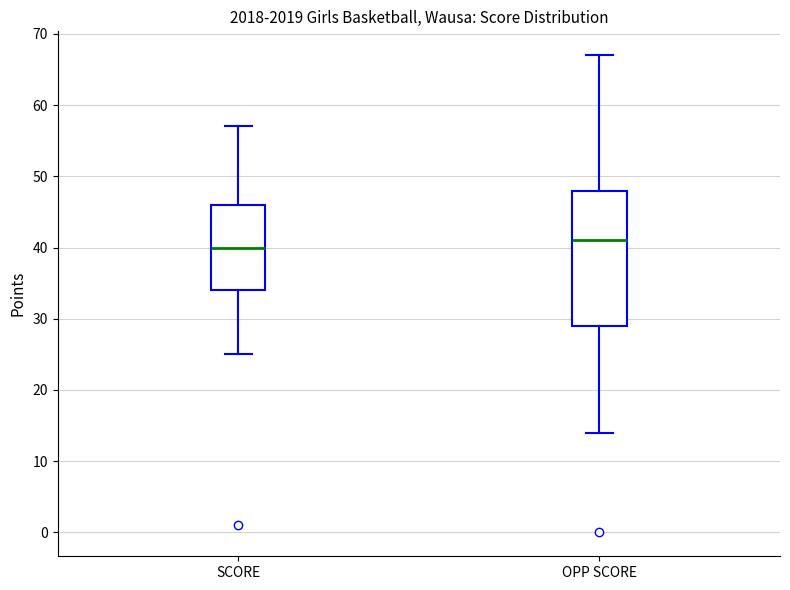

Reading left to right, read every box against the y-axis: the position of its median line, the range the box covers, and the ends of its whiskers. The values are not printed on the chart, so give them approximately, as read against the axis.

SCORE: median 40, box 34 to 46, whiskers 25 to 57
OPP SCORE: median 41, box 29 to 48, whiskers 14 to 67